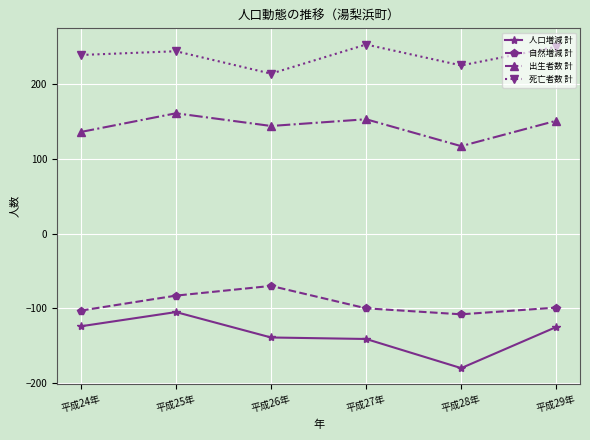

Rank the series at 平成27年 from lowest to highest value.

人口増減 計, 自然増減 計, 出生者数 計, 死亡者数 計